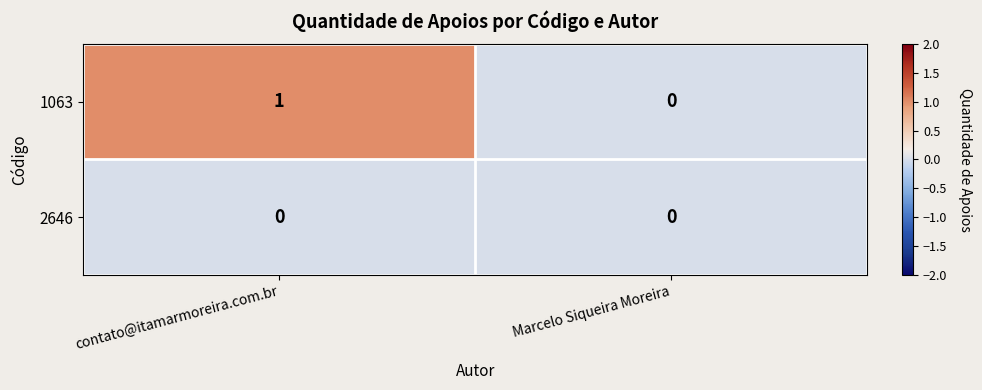

Is the value of 2646 at contato@itamarmoreira.com.br greater than the value of 1063 at contato@itamarmoreira.com.br?

No